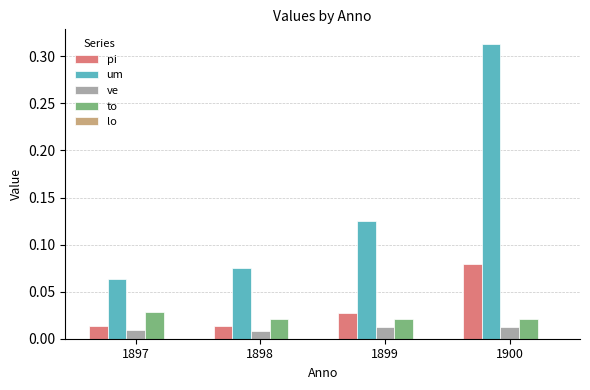

Between 1897 and 1899, which series saw the biggest shift?

um